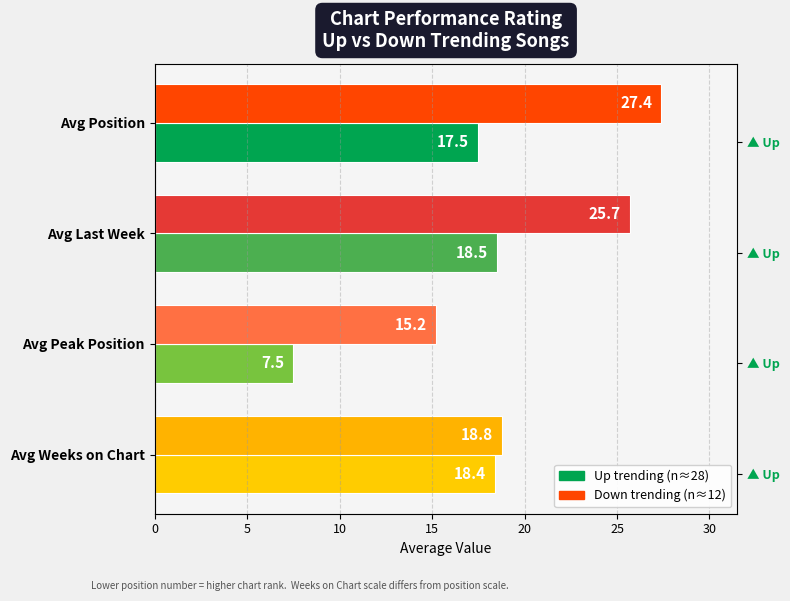

Reading right to left, what are all the values shown in this chart?

Up: 18.4	7.5	18.5	17.5
Down: 18.8	15.2	25.7	27.4